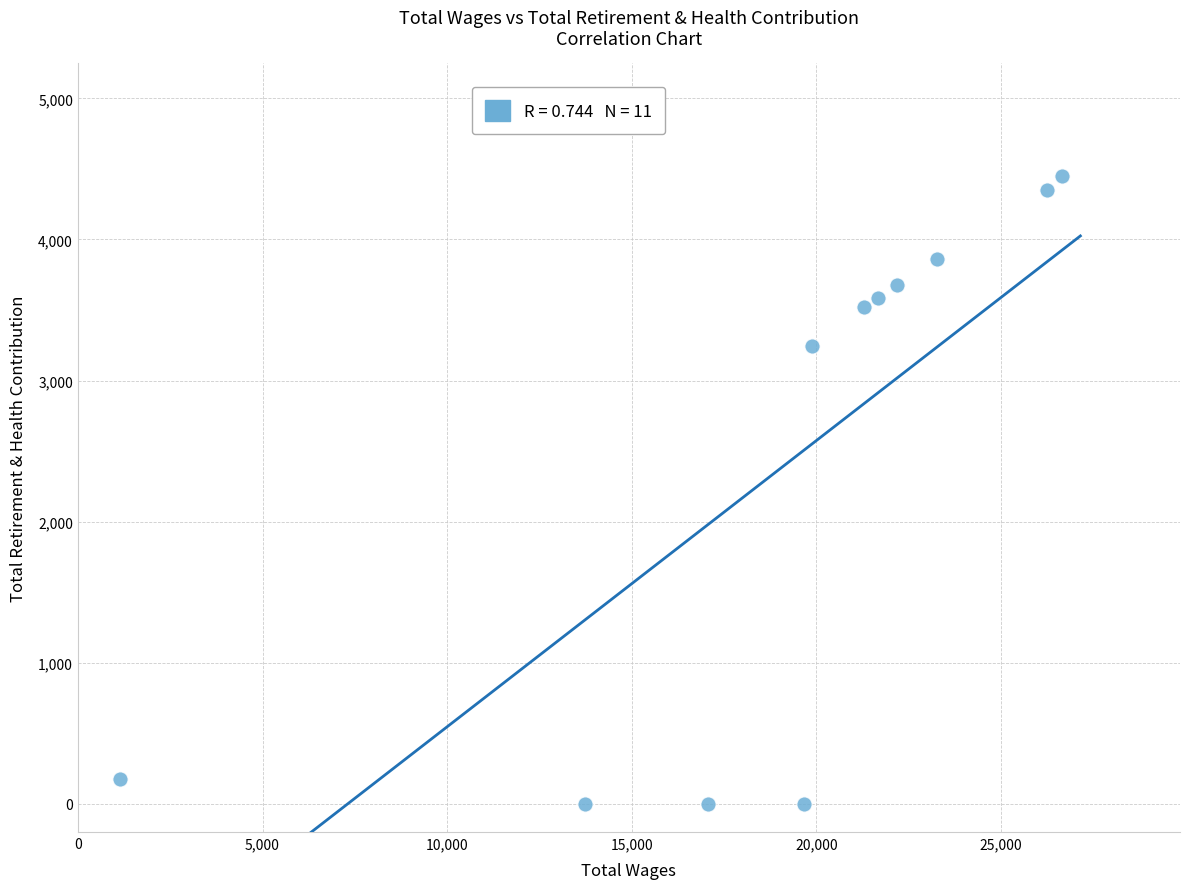

What Y value in the scatter plot is closest to 2224?

3247